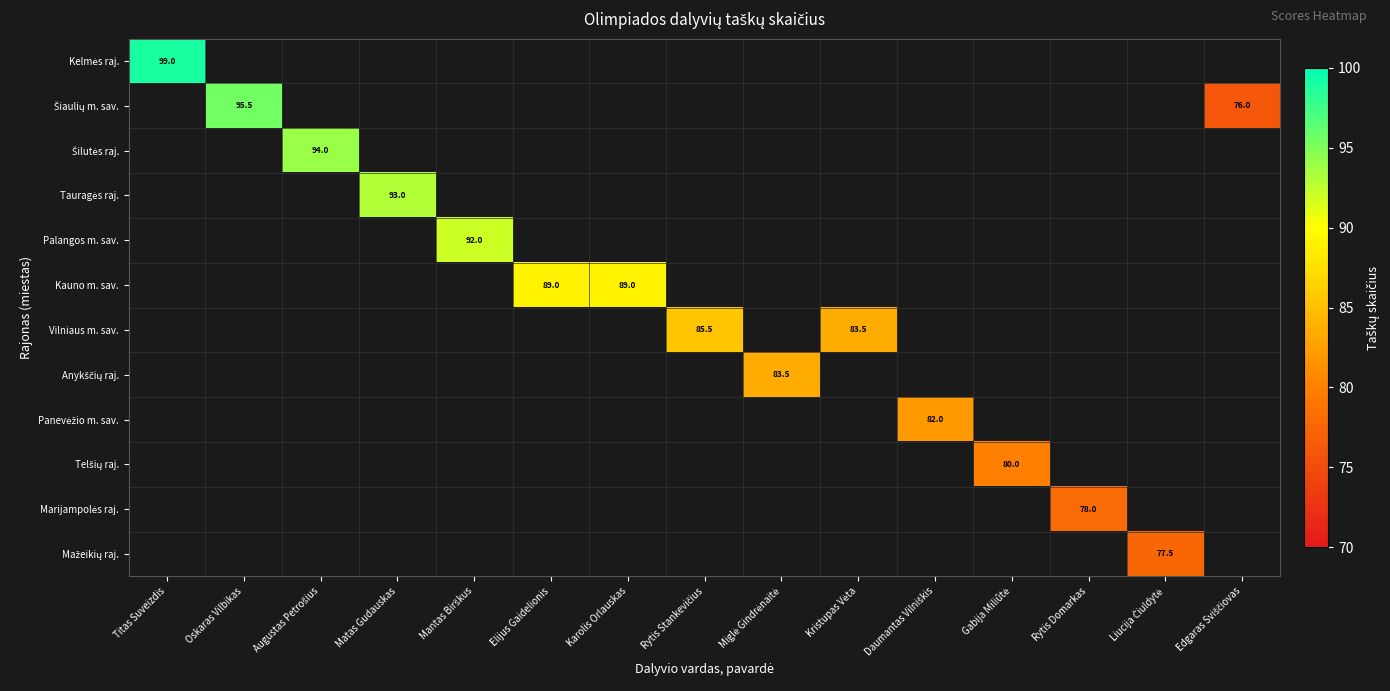

Which category has the lowest value across all series?

Edgaras Sviščiovas